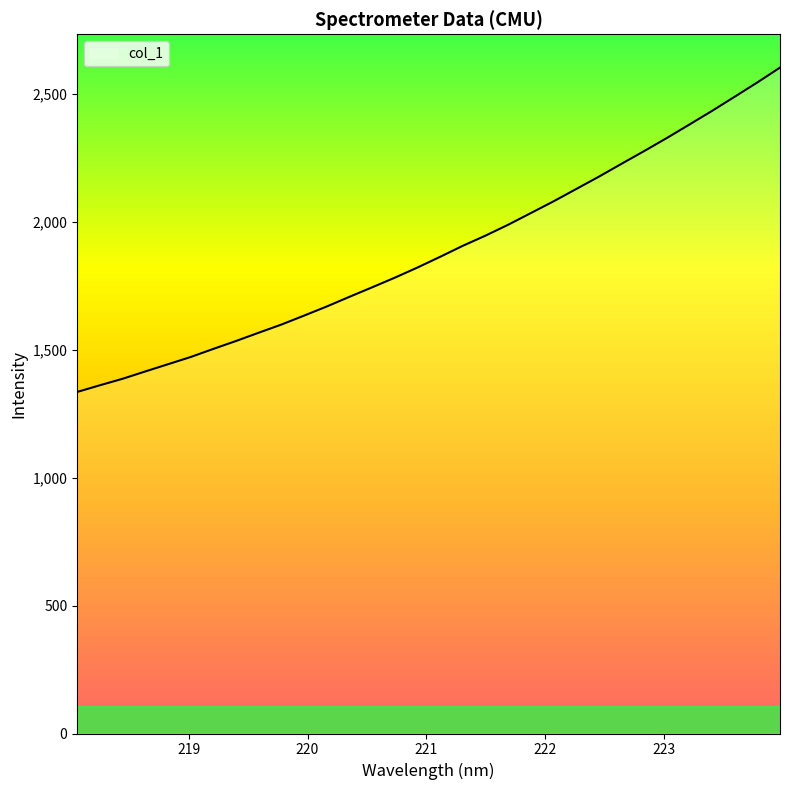

What is the difference between the maximum and minimum values?

1268.5